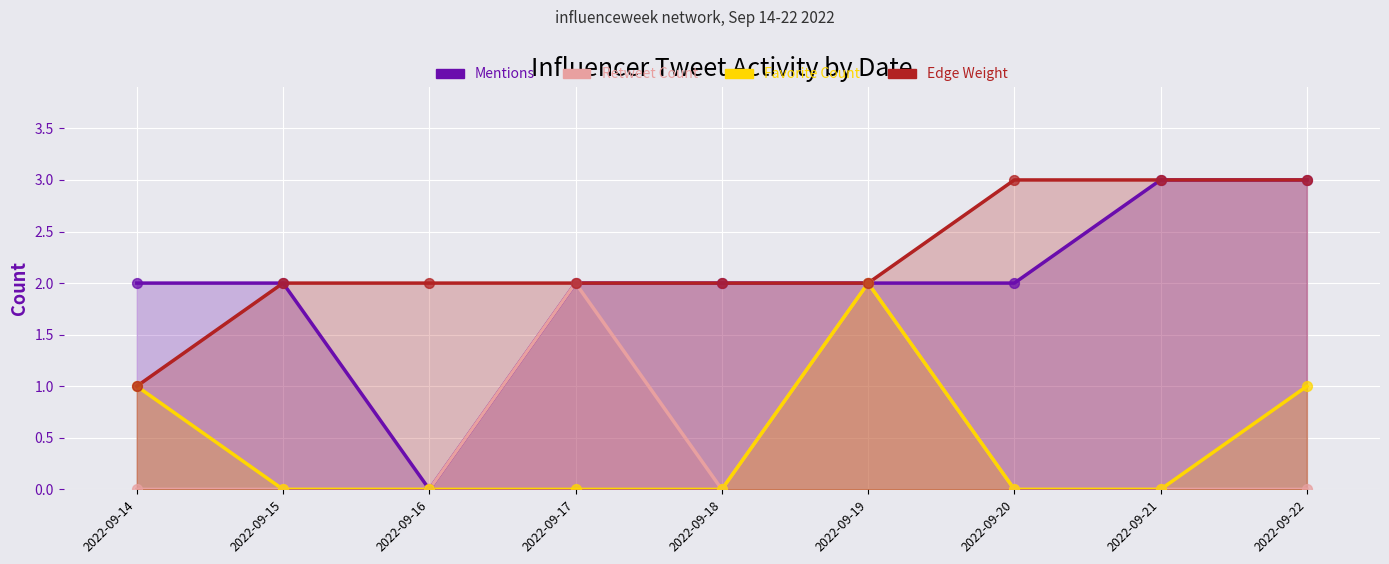

At which category is the sum across all series the highest?

2022-09-19